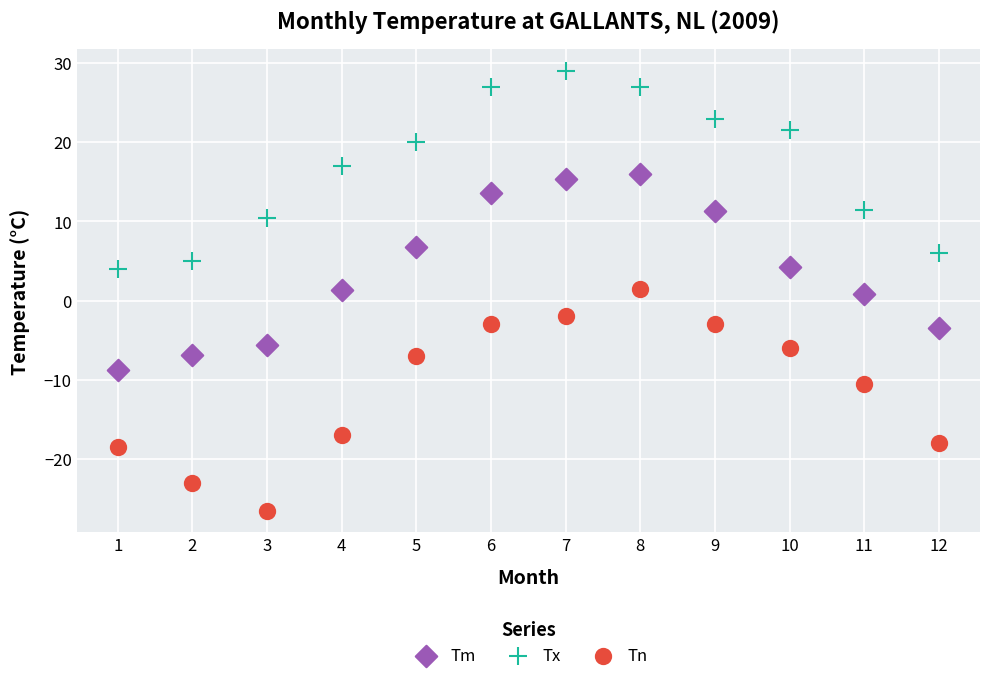

What is the X range (max minus min) for the scatter plot?

11.0